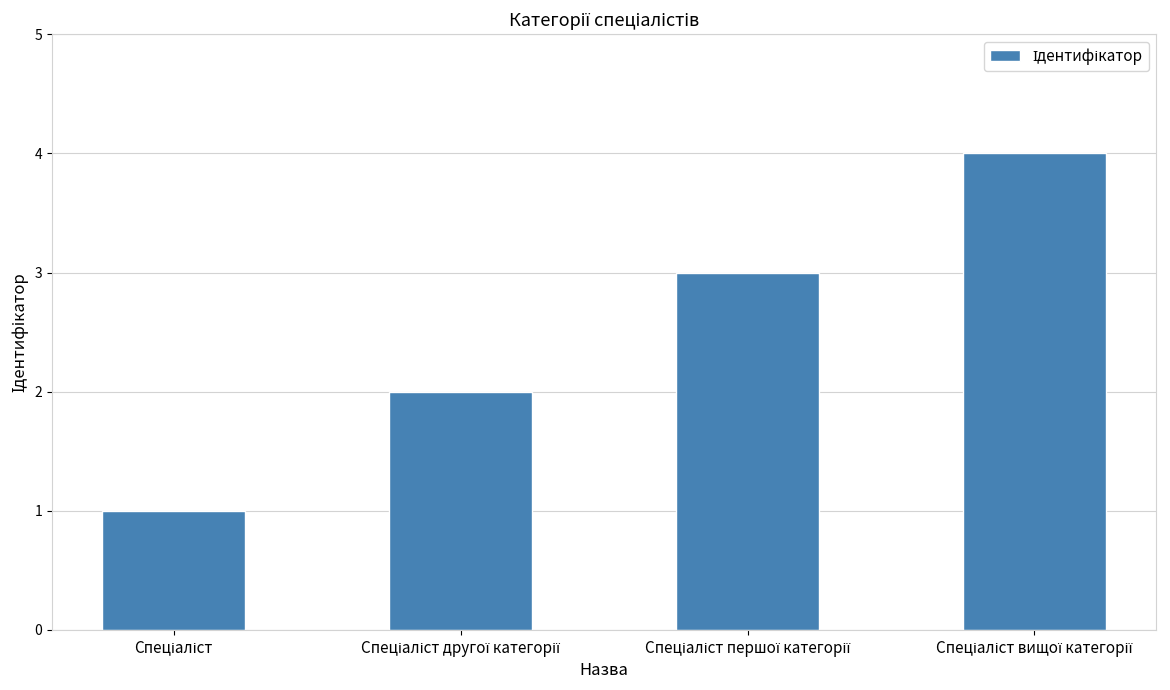

What is the difference between the maximum and minimum values?

3